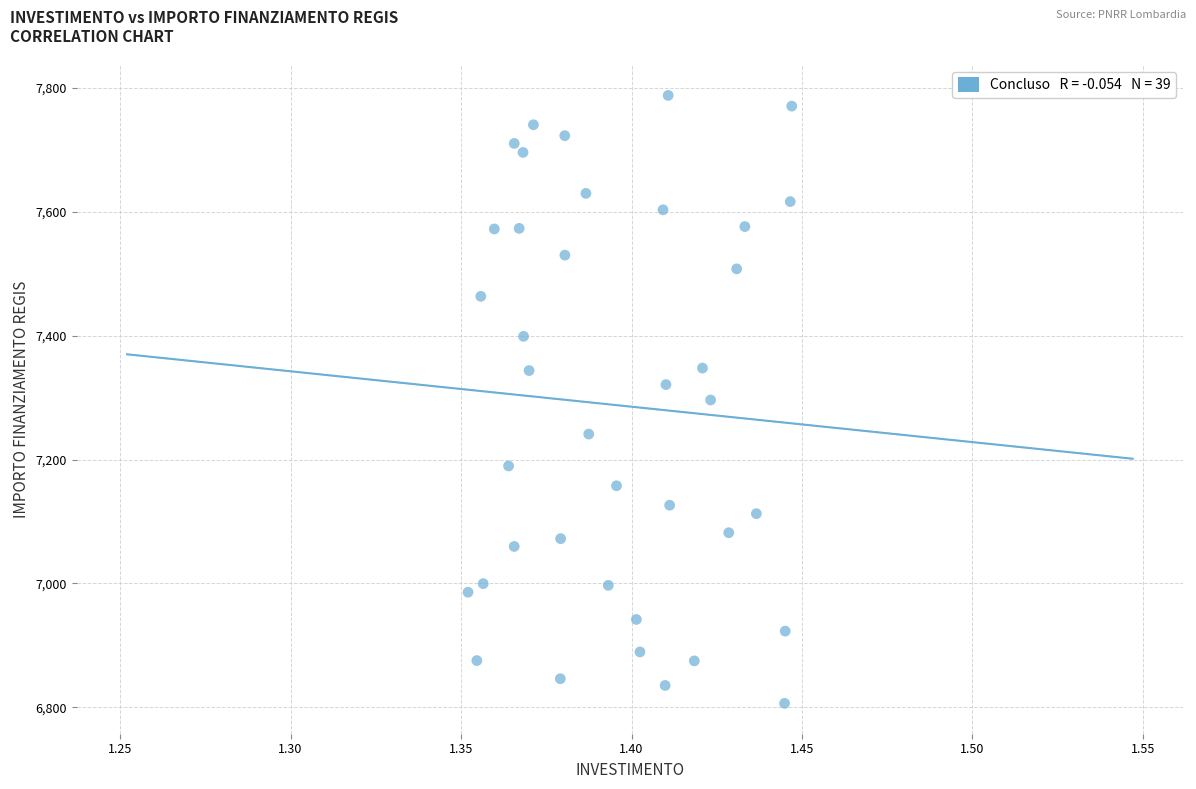

What is the range of Y values (max minus min)?

981.4